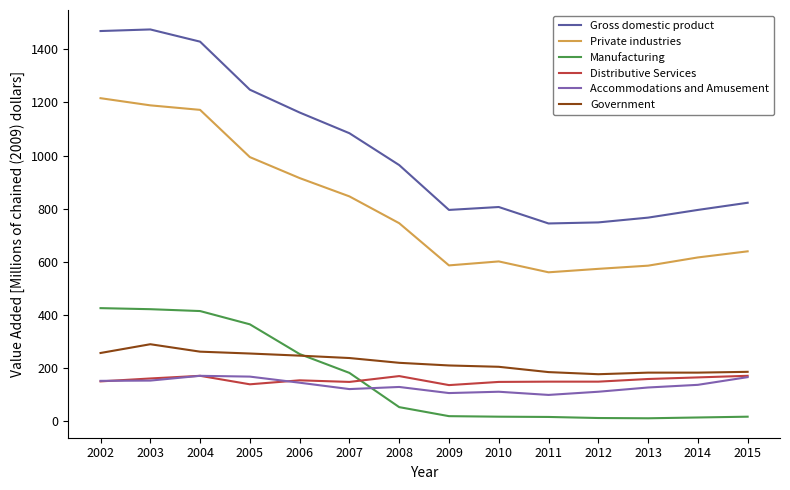

What is the greatest value displayed?

1475